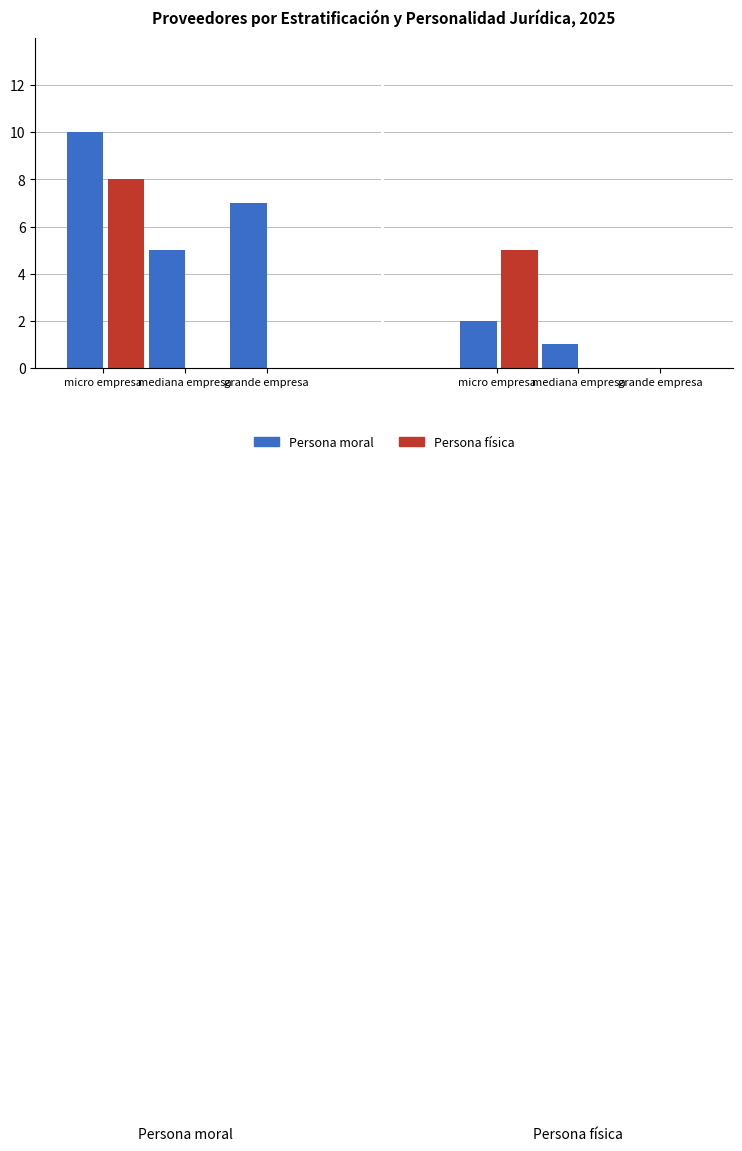

List the series in order of their peak value, highest first.

Persona moral, Persona fisica